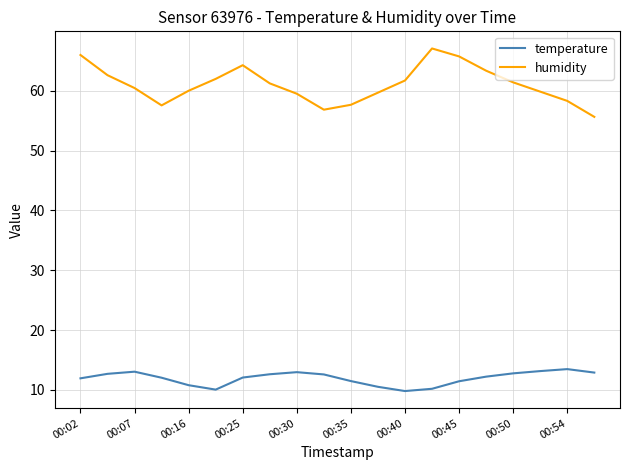

True or false: temperature has more than 0 points higher than both neighbors.

True